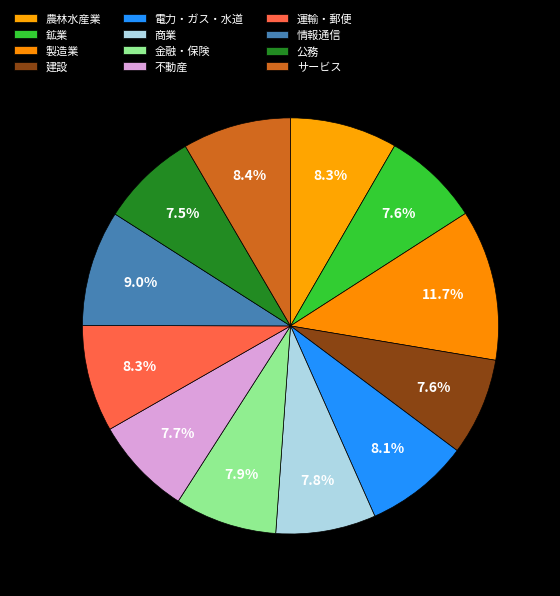

Which category has the biggest portion of the pie?

製造業